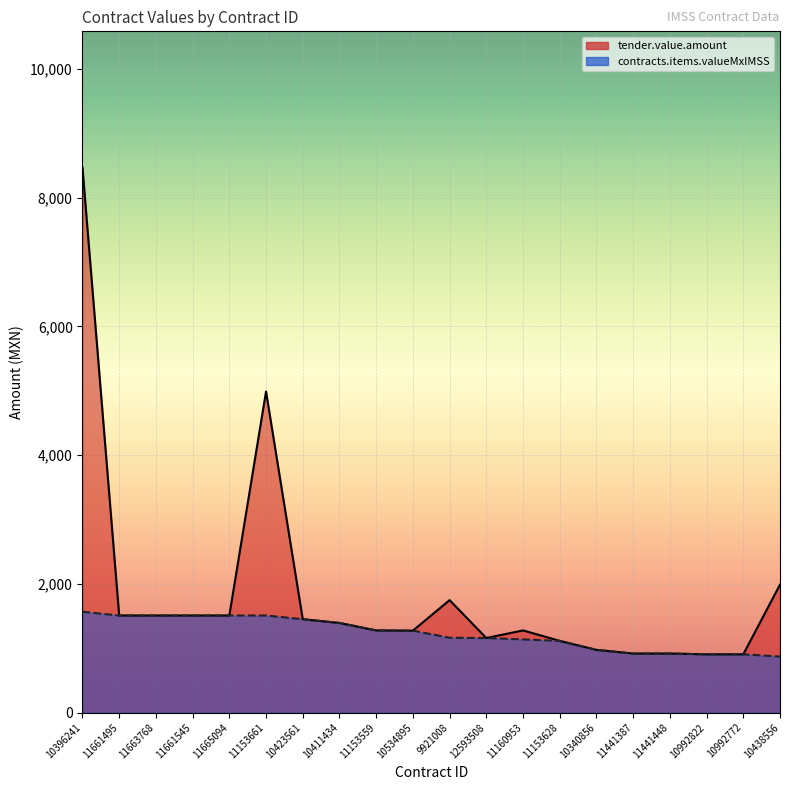

Which series has the largest total across all categories?

tender.value.amount